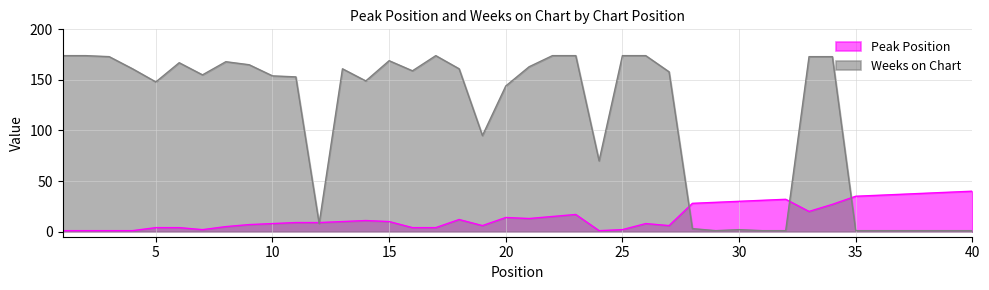

Which category has the lowest value in the Weeks on Chart series?

29